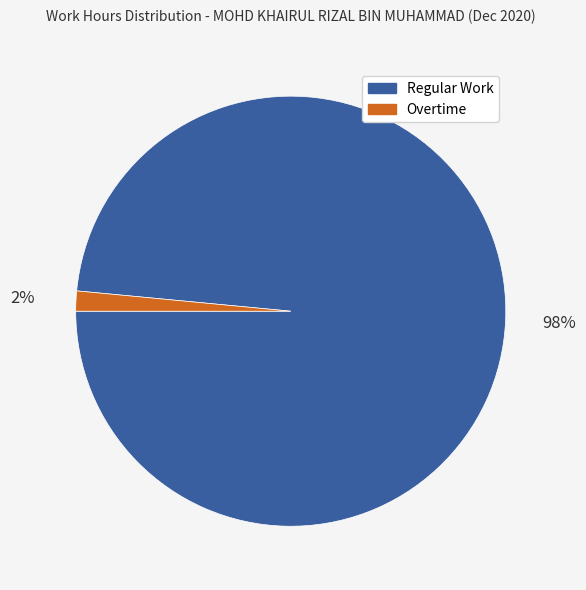

Is there any slice that represents more than half of the pie?

Yes